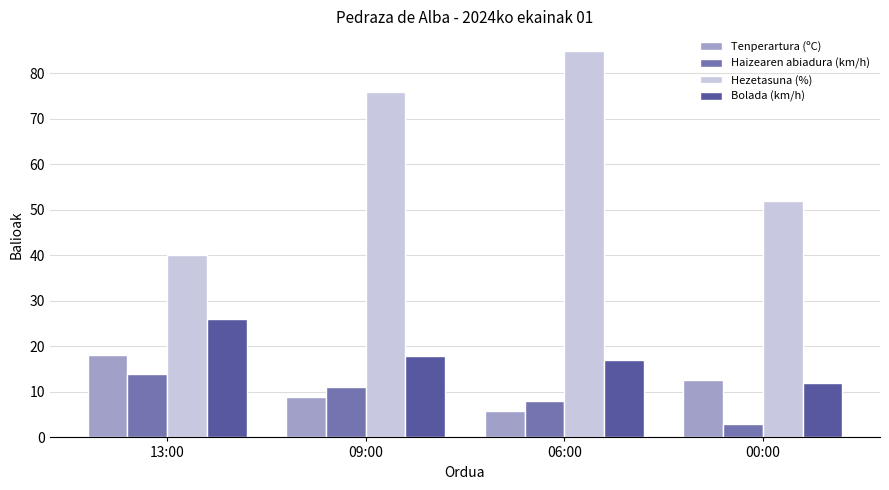

How many data points in Hezetasuna (%) are less than 76?

2